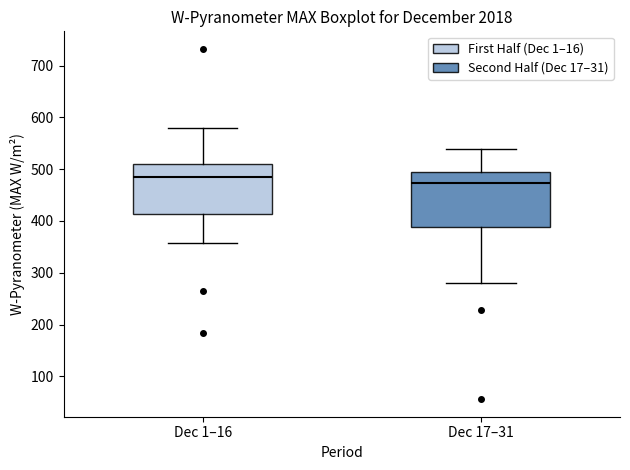

Which box has the lowest median line?

Dec 17–31